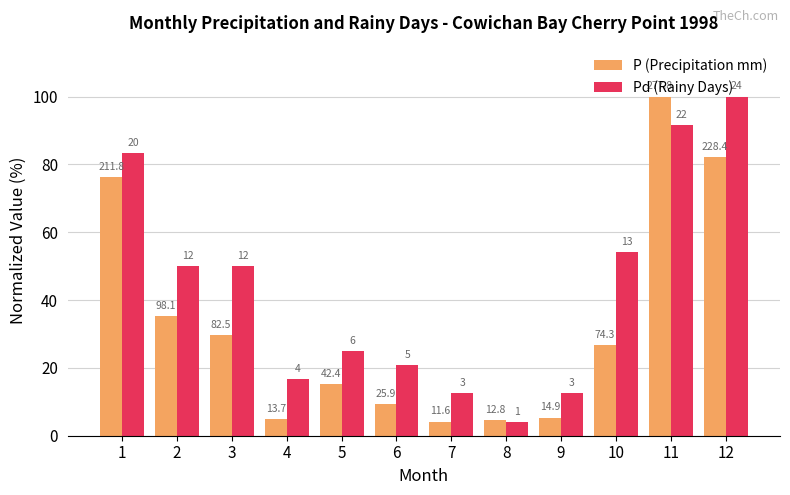

The value of P (Precipitation mm) at 3 is 6.0. True or false?

False